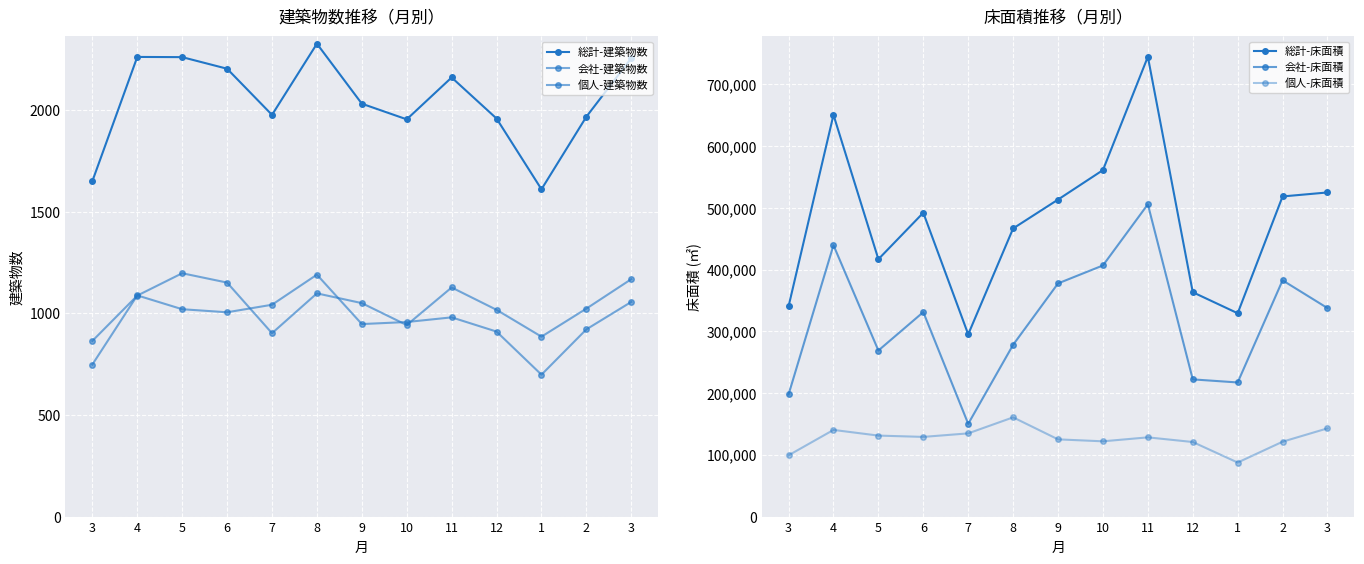

The value of 会社-床面積 at 4 is 439545. True or false?

True